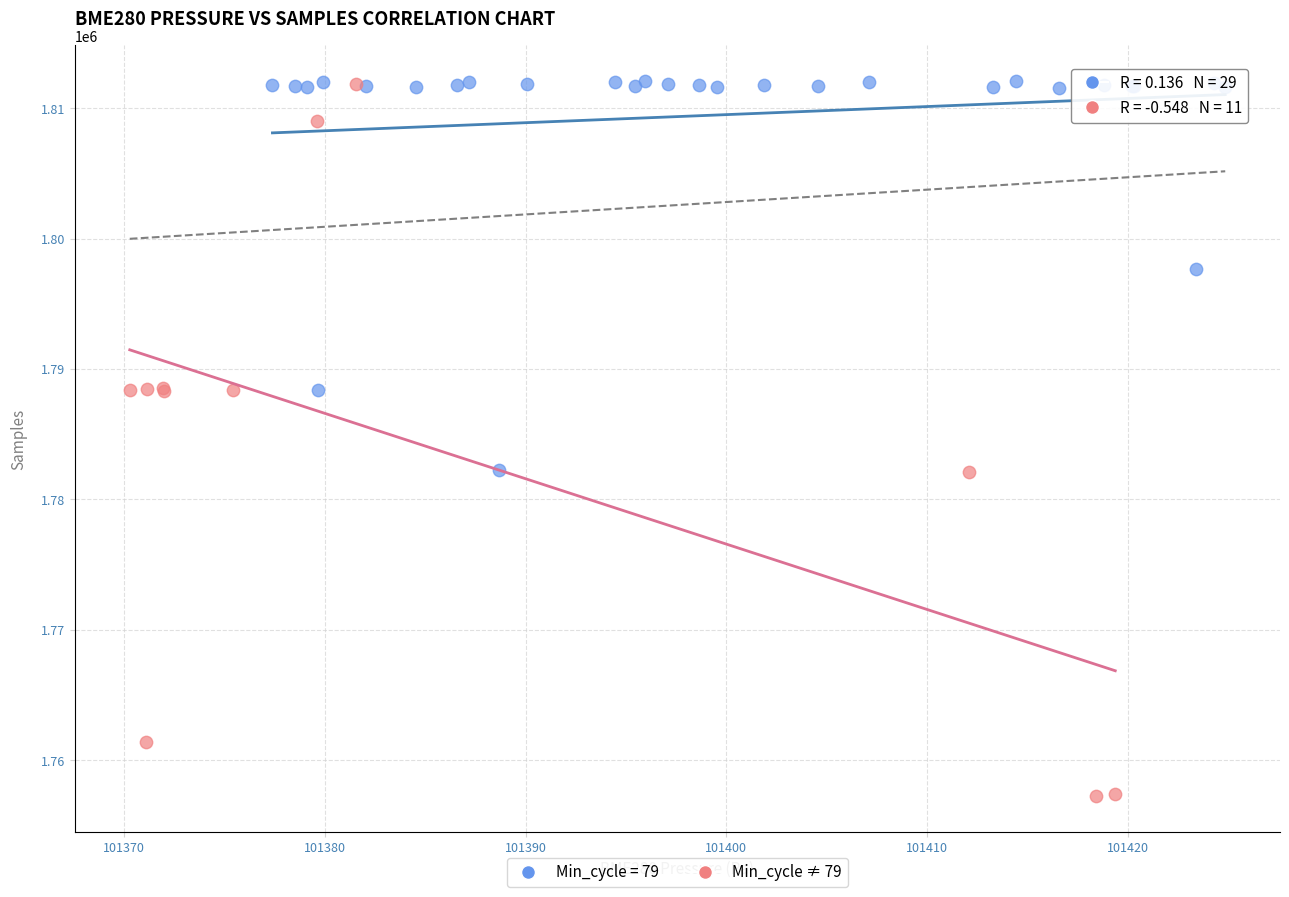

Which series contains the lowest Y value?

Min_cycle ≠ 79